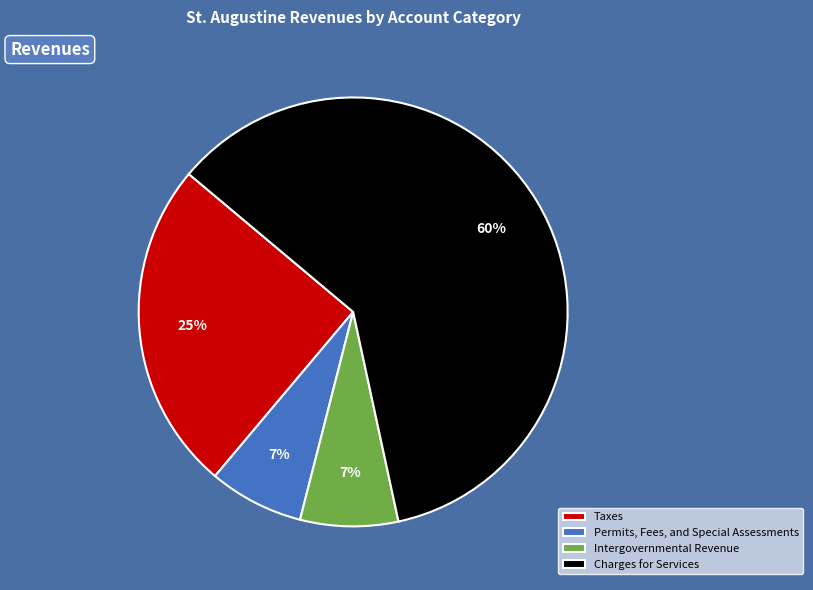

Is it true that Charges for Services is 51% of the pie?

False